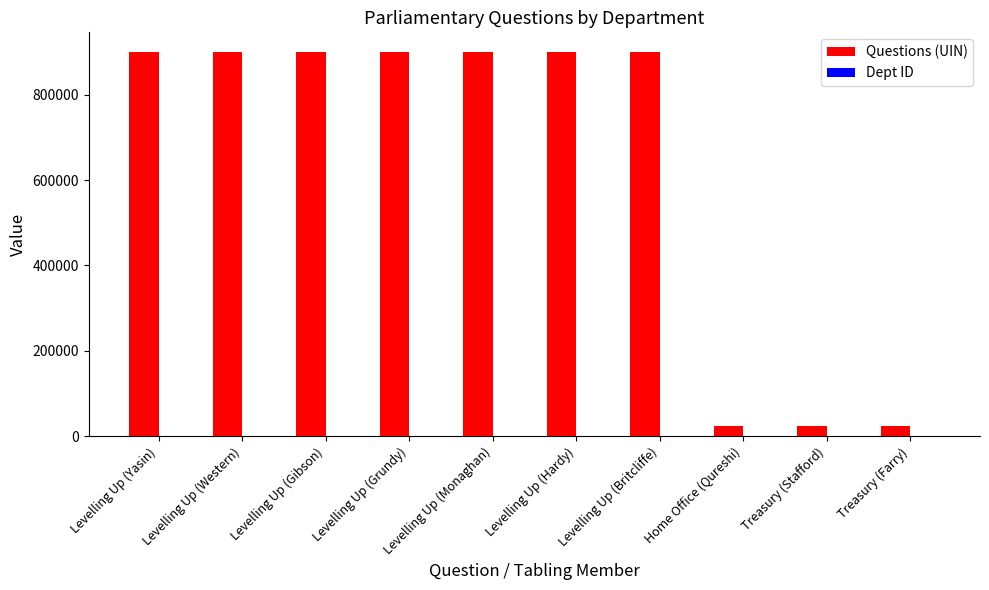

The value of Questions (UIN) at Levelling Up (Hardy) is 900735. True or false?

True